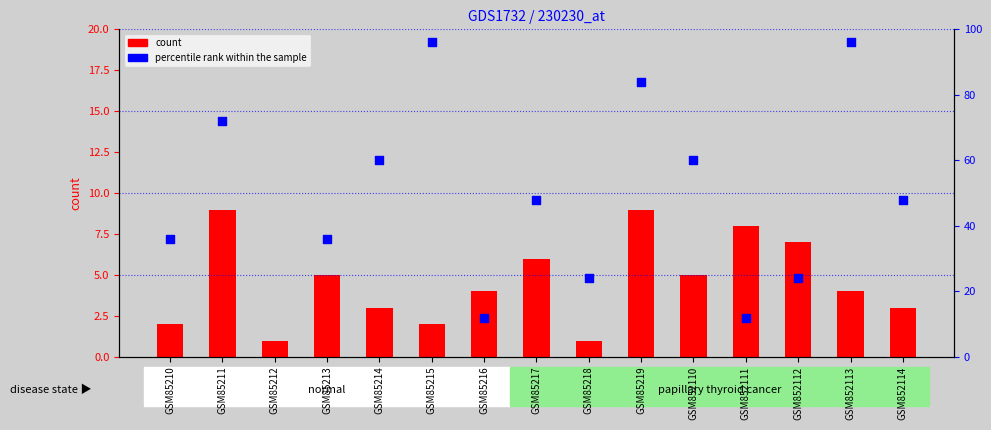

Which series has the widest spread of Y values?

percentile rank within the sample